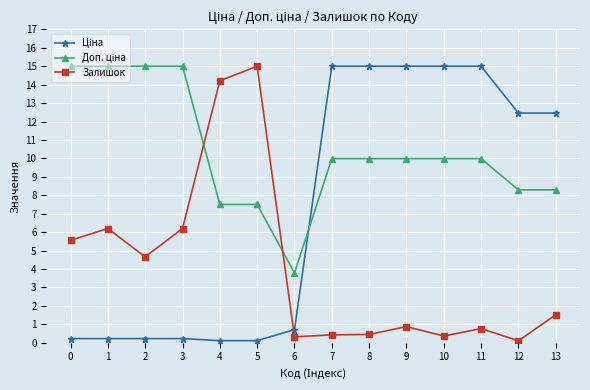

What is the greatest value displayed?

15.0